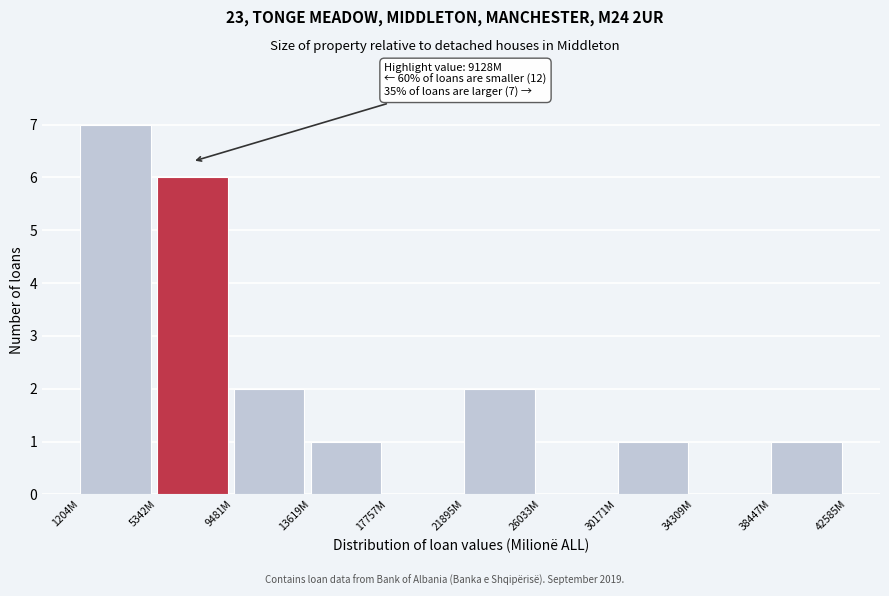

Reading left to right, transcribe all the data shown in this chart.

1204M=7	5342M=6	9481M=2	13619M=1	17757M=0	21895M=2	26033M=0	30171M=1	34309M=0	38447M=1